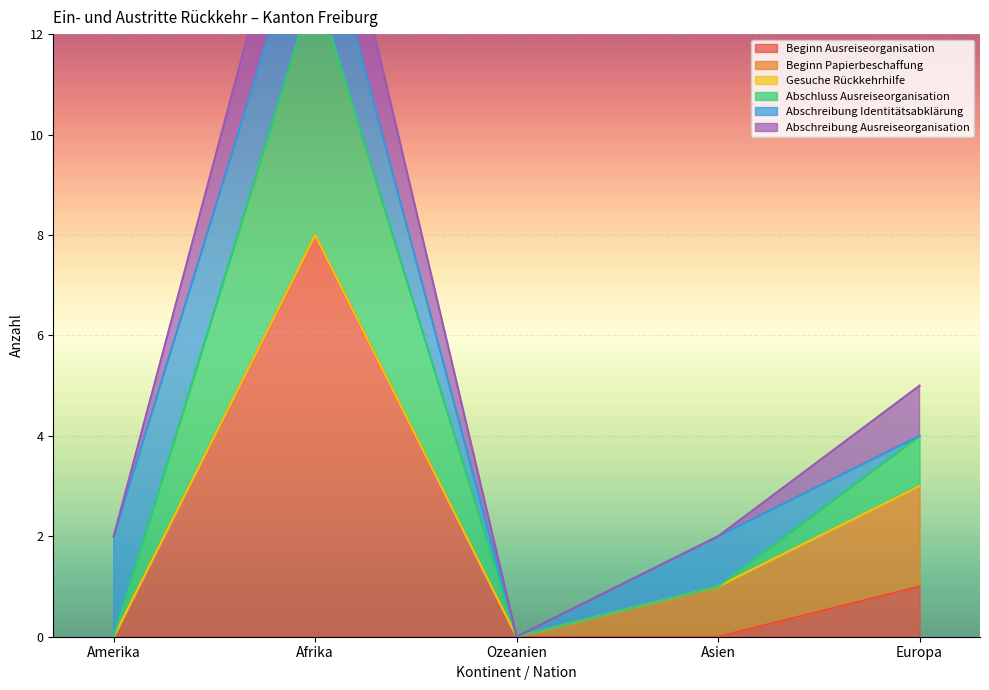

Between Amerika and Asien, which series saw the biggest shift?

Abschluss Ausreiseorganisation